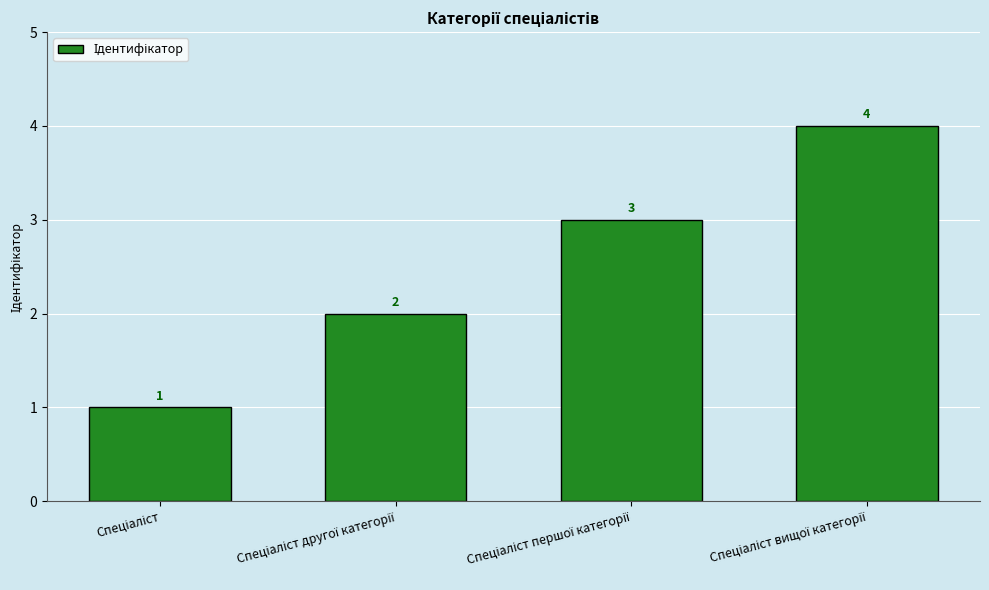

What is the sum of all values?

10